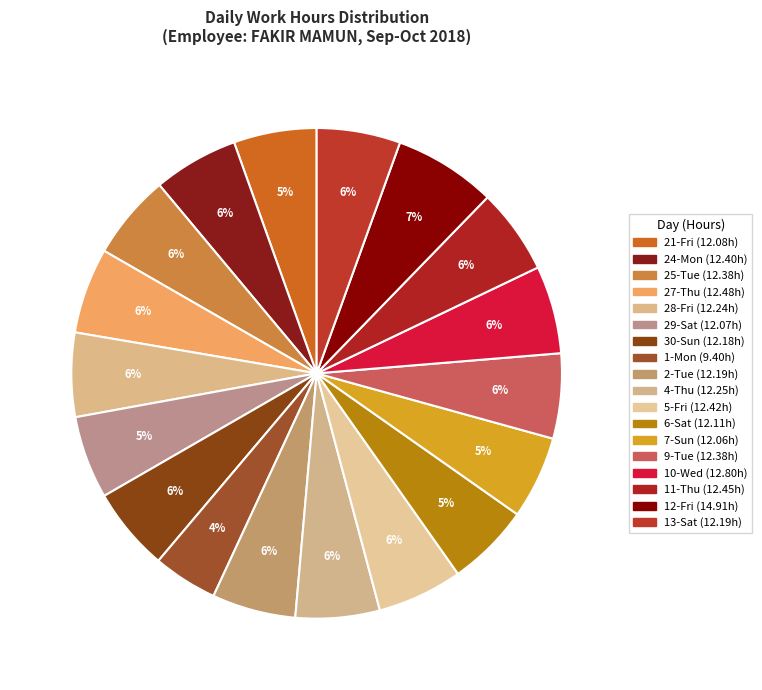

What is the largest slice in the pie chart?

12-Fri